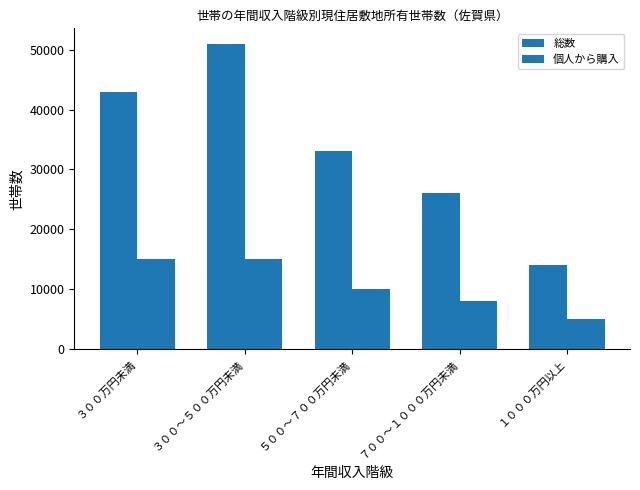

Are the bars grouped side by side (vs. stacked)?

Yes